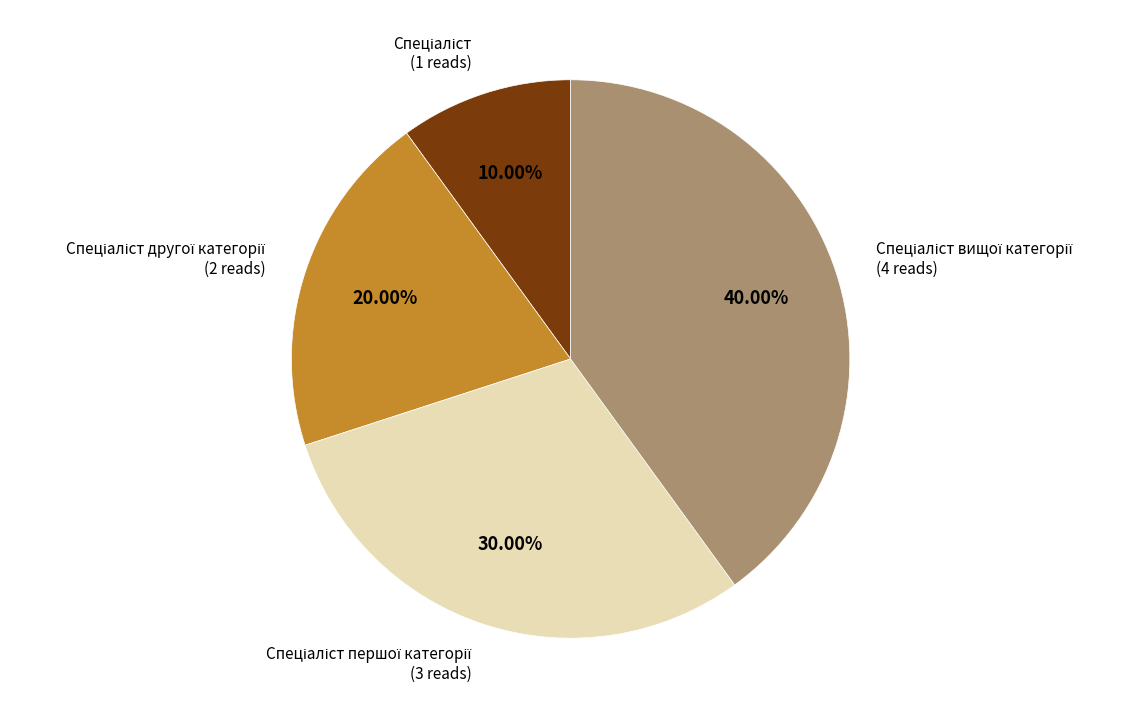

How many segments does this pie chart have?

4